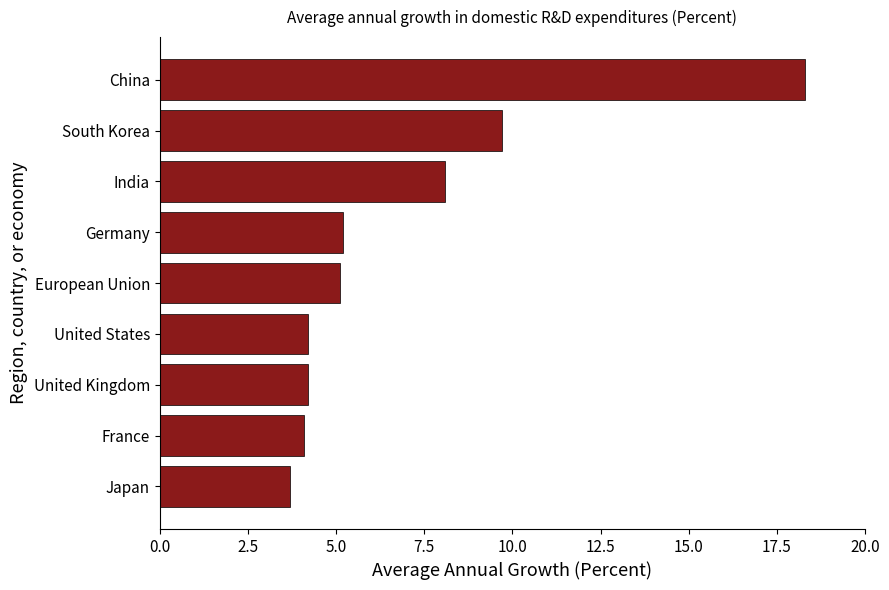

What is the difference between the values at South Korea and United States?

5.5